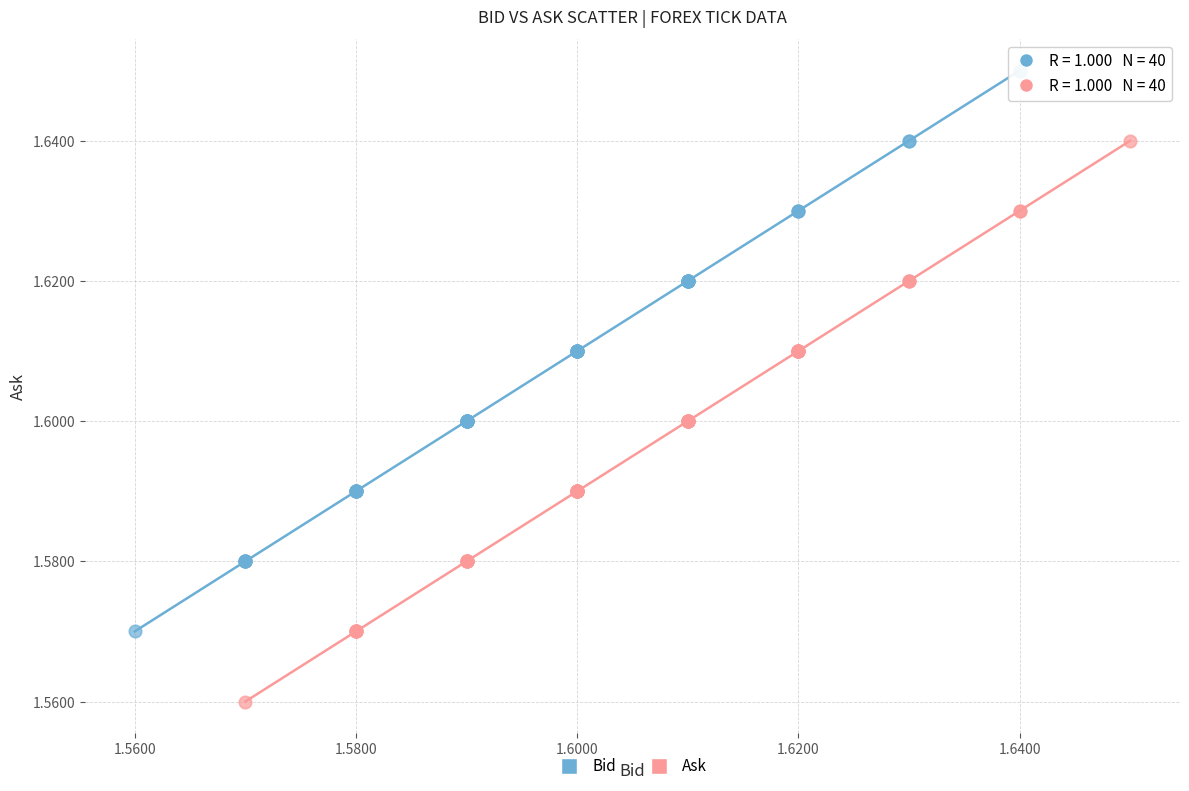

Which series reaches the maximum Y coordinate?

Bid